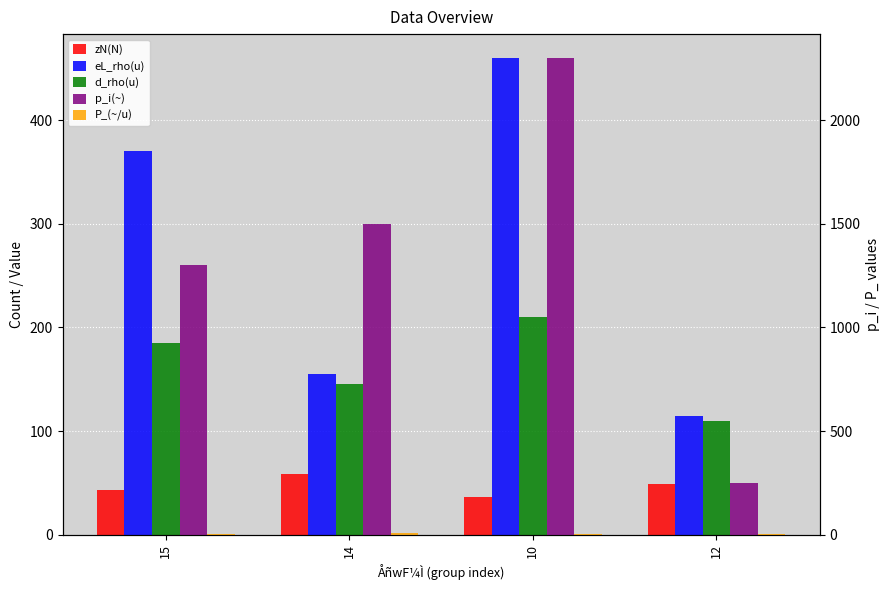

Is the value of eL_rho(u) at 14 greater than the value of zN(N) at 10?

Yes